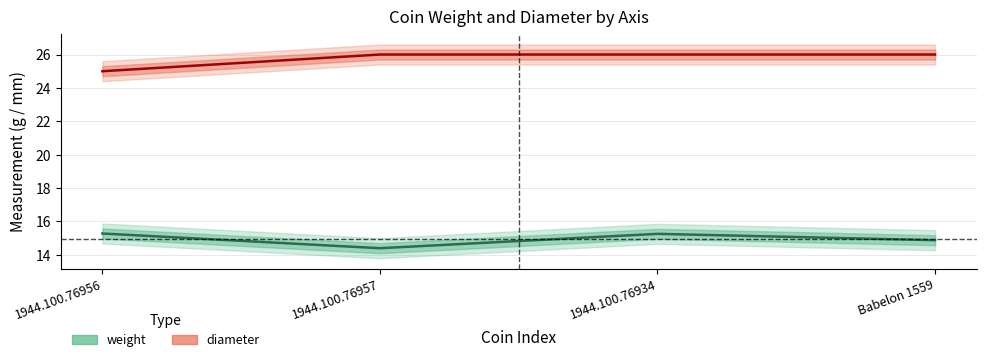

What is the sum of all diameter values?

103.0